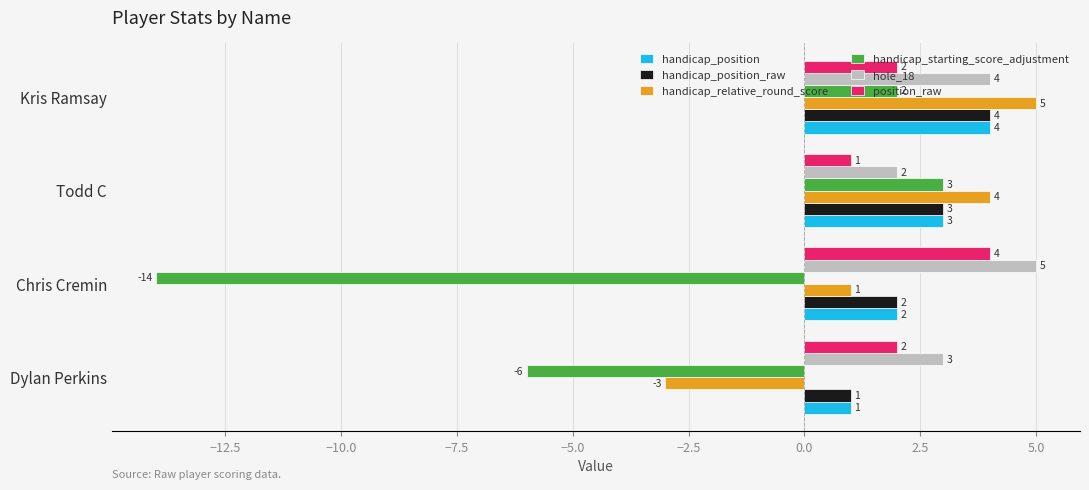

Rank the categories by handicap_relative_round_score value from highest to lowest.

Kris Ramsay, Todd C, Chris Cremin, Dylan Perkins